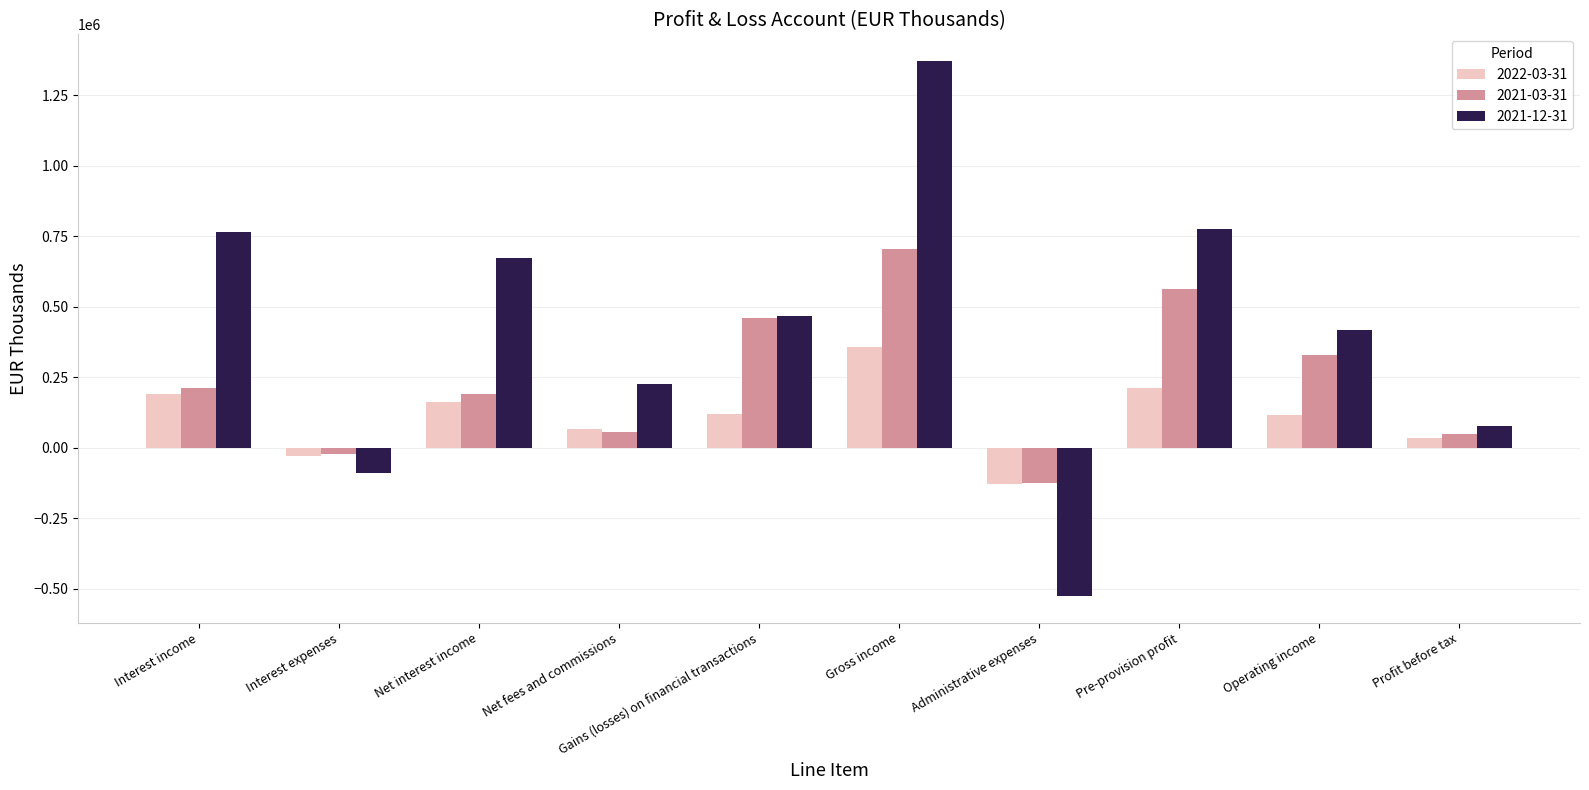

Is the value of 2021-12-31 at Administrative expenses greater than the value of 2021-03-31 at Operating income?

No